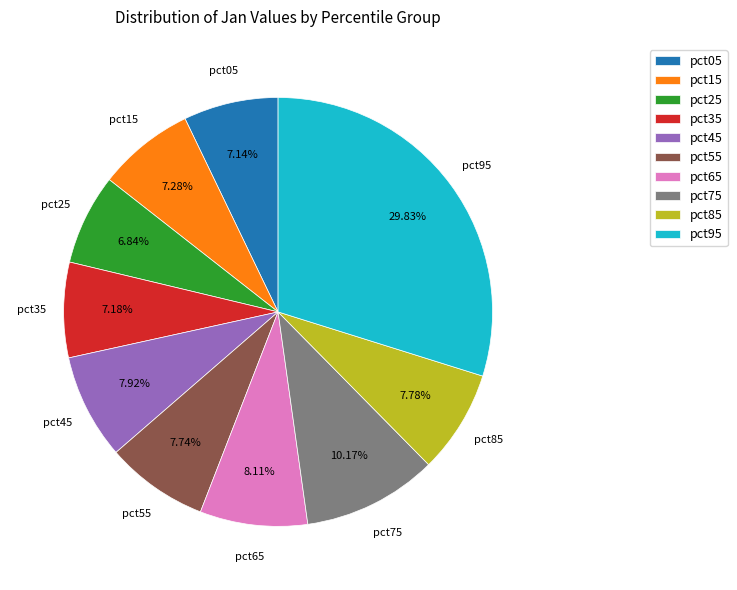

Is pct95 the majority of the pie?

No